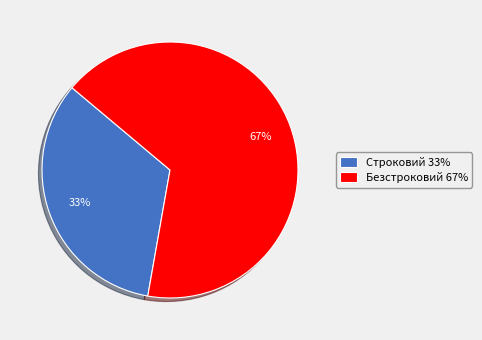

What is the largest slice in the pie chart?

Безстроковий